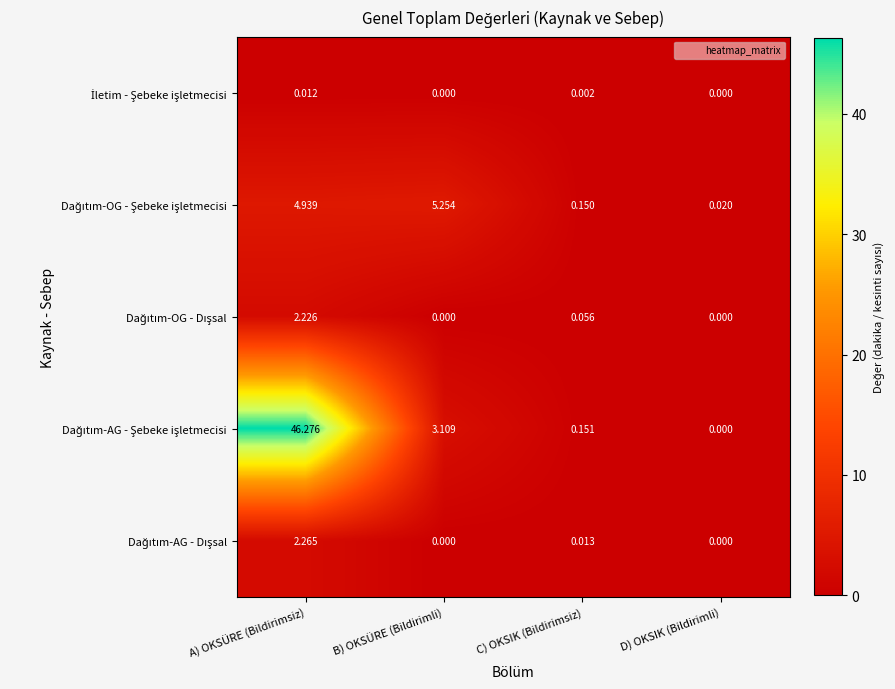

Which category has the highest value across all series?

A) OKSÜRE (Bildirimsiz)